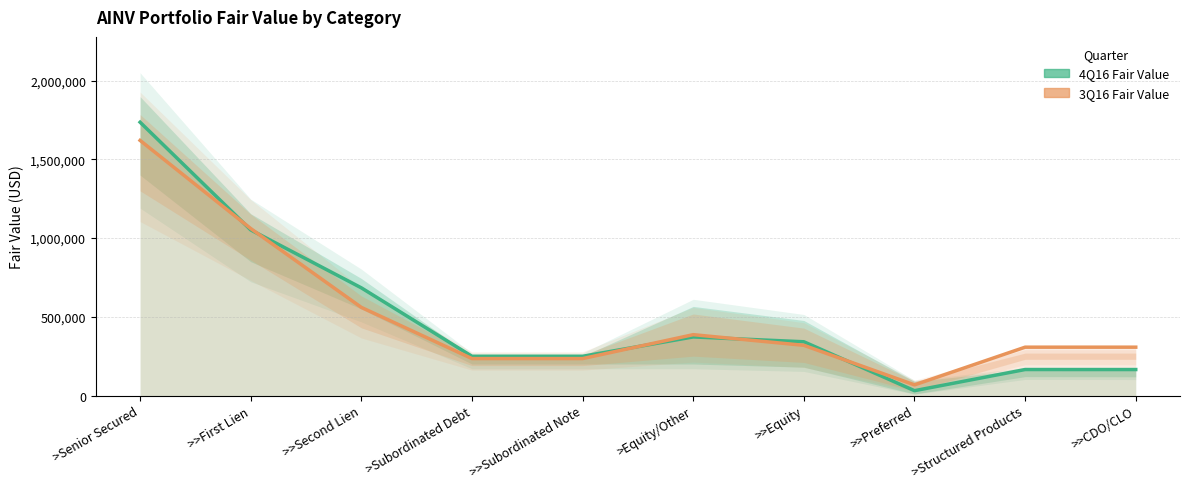

How many times do 3Q16 Fair Value and 4Q16 Fair Value cross each other?

5